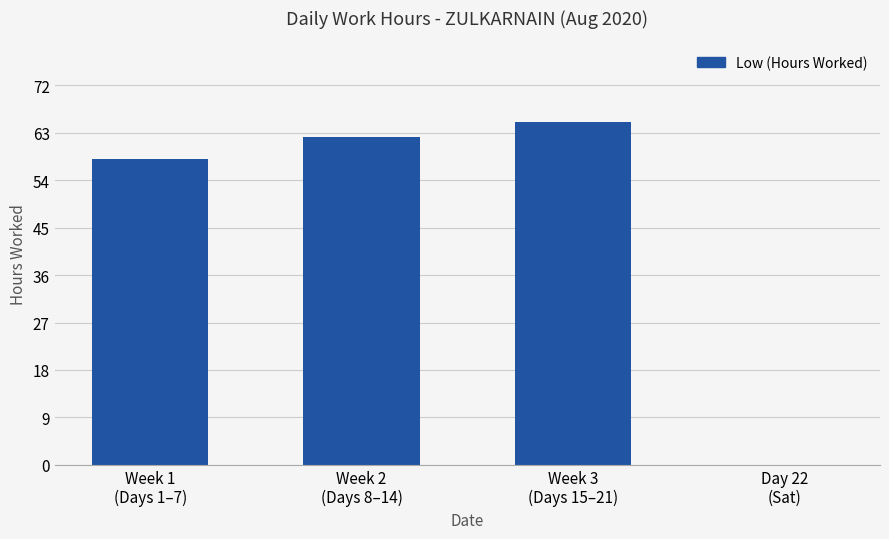

Reading left to right, what are all the values shown in this chart?

58.1	62.3	65.0	0.0